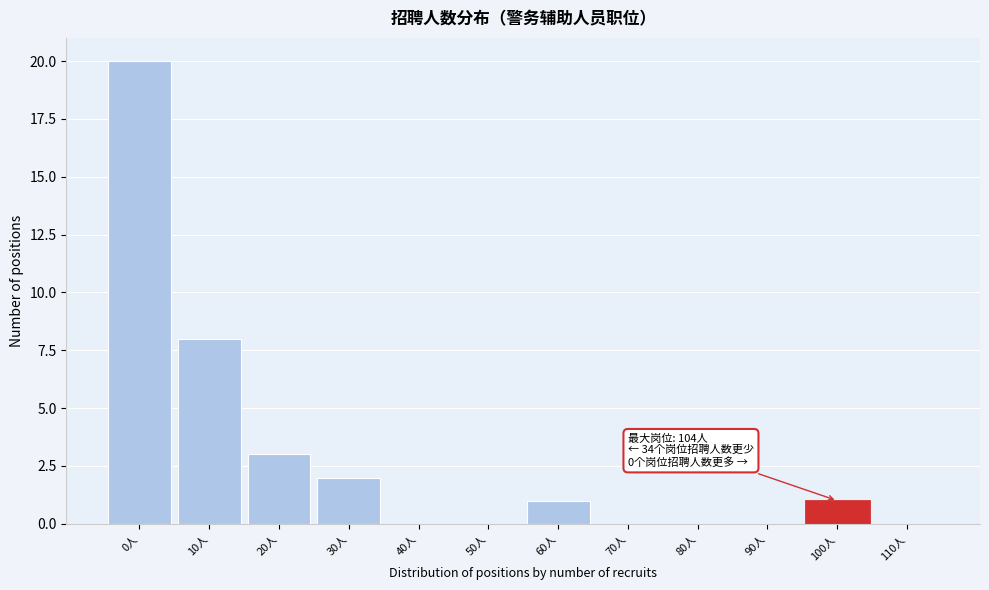

Reading left to right, what are all the values shown in this chart?

0人=20	10人=8	20人=3	30人=2	40人=0	50人=0	60人=1	70人=0	80人=0	90人=0	100人=1	110人=0